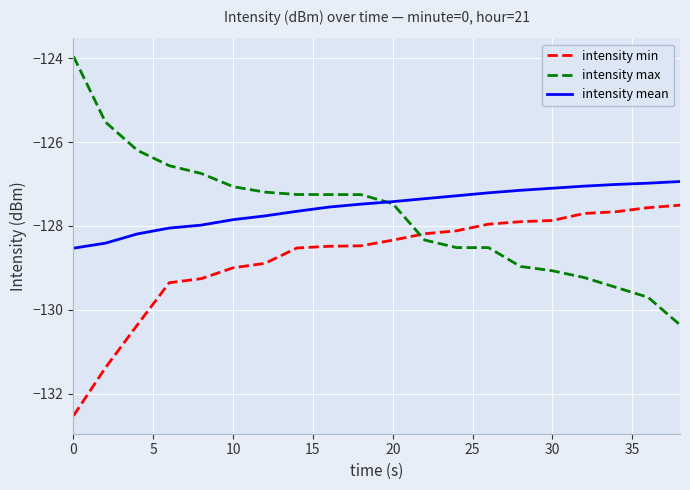

True or false: intensity mean and intensity min cross at least once.

False